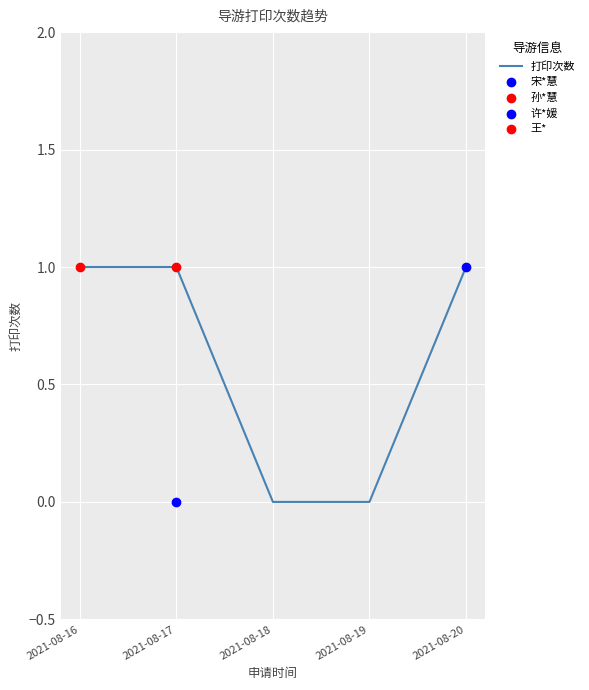

Between 2021-08-18 and 2021-08-17, which is larger?

2021-08-17